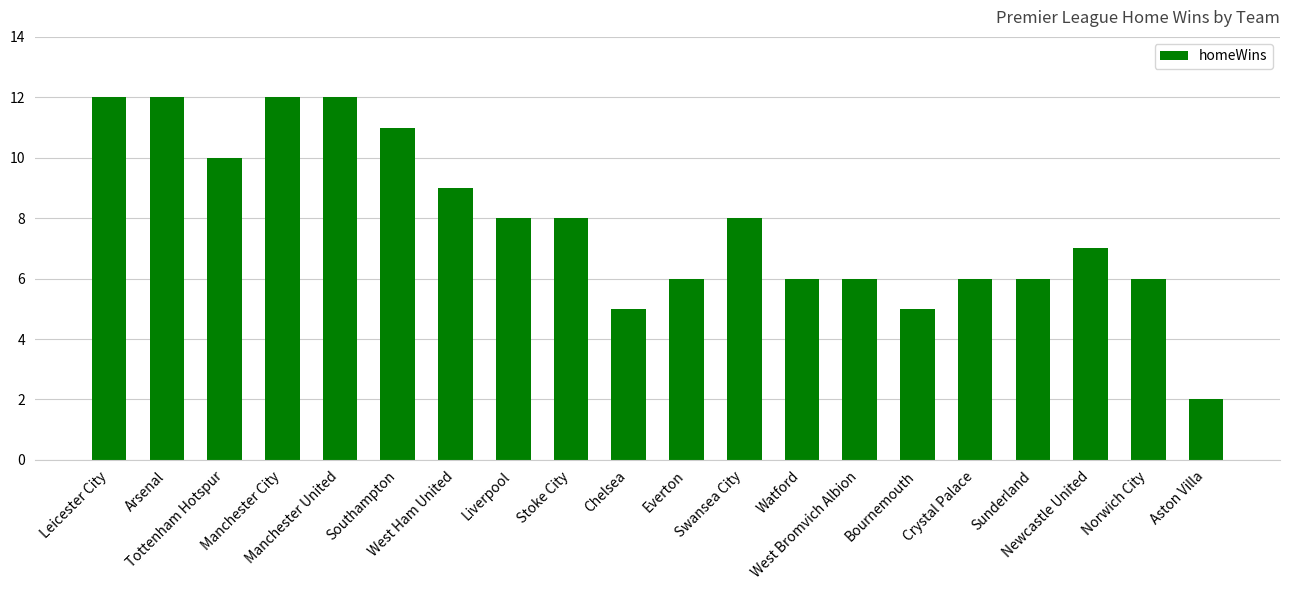

What value does the data have at Watford?

6